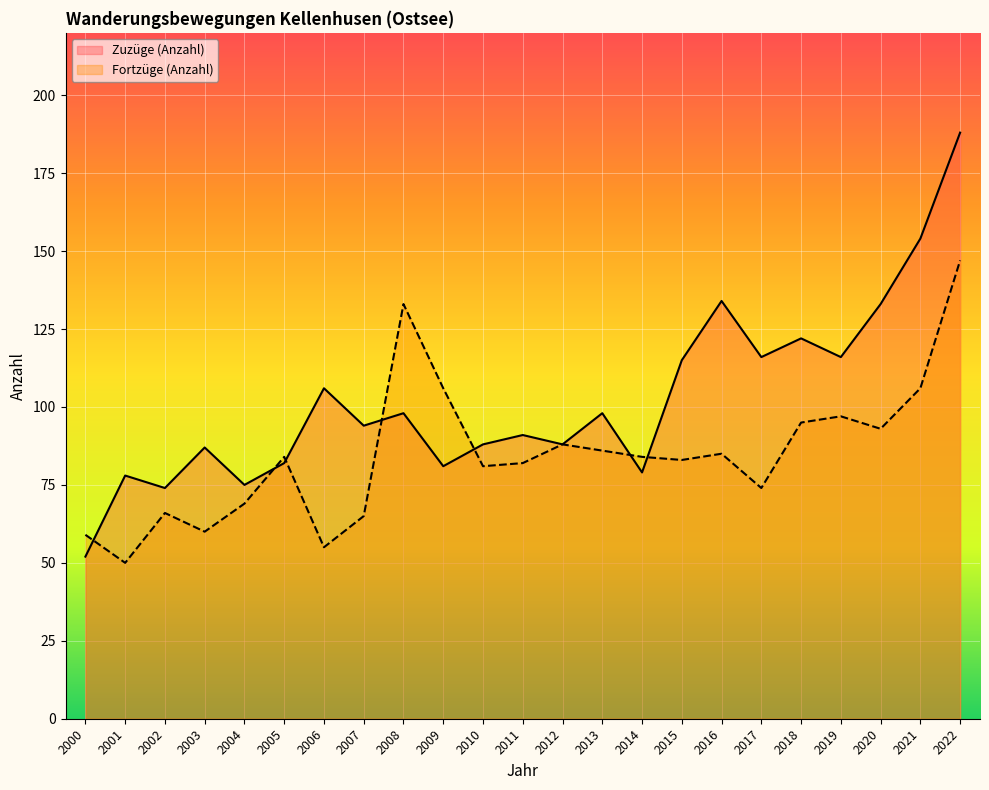

What is the spread (max minus min) of values at 2014?

5